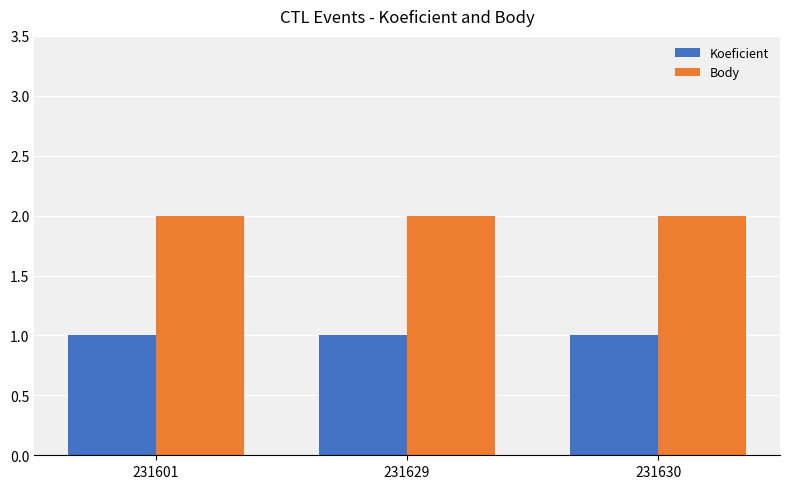

The Body series shows 0 at 231629. True or false?

False